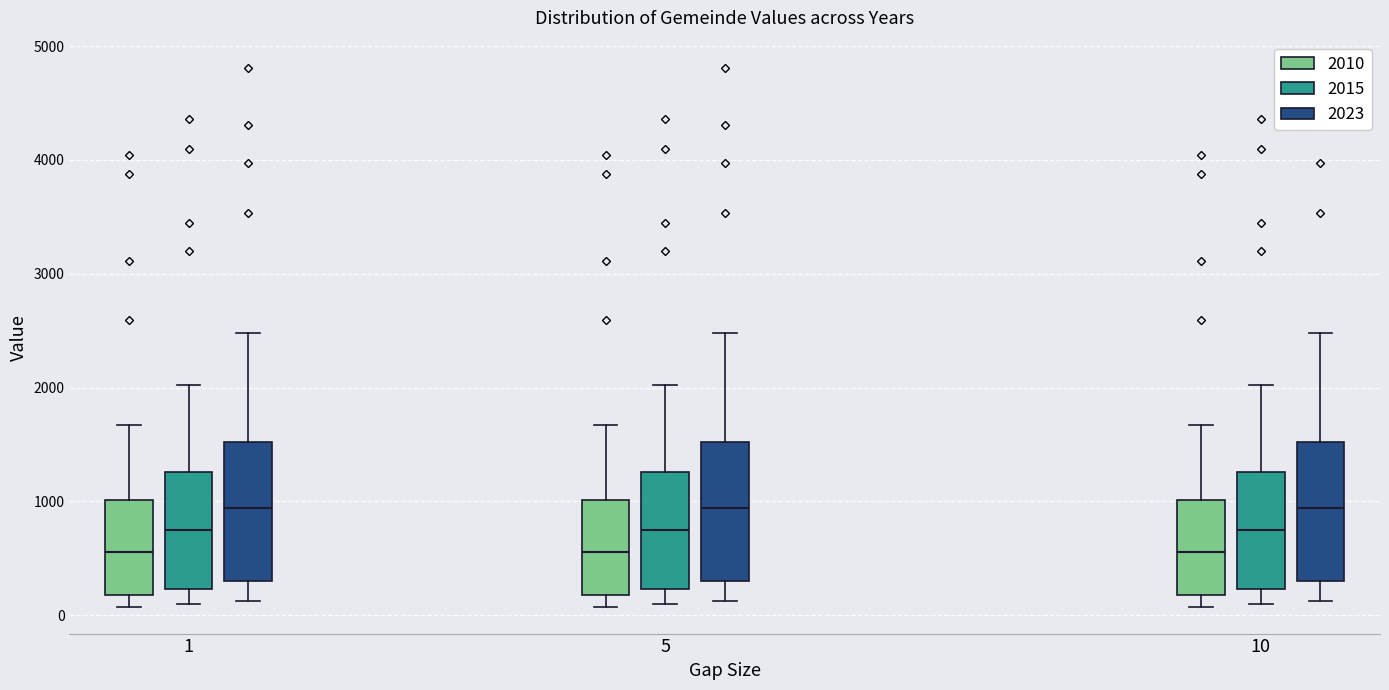

Reading left to right, read every box against the y-axis: the position of its median line, the range the box covers, and the ends of its whiskers. The values are not printed on the chart, so give them approximately, as read against the axis.

1 (2010): median 600, box 200 to 1000, whiskers 100 to 1700
1 (2015): median 800, box 200 to 1300, whiskers 100 to 2000
1 (2023): median 900, box 300 to 1500, whiskers 100 to 2500
5 (2010): median 600, box 200 to 1000, whiskers 100 to 1700
5 (2015): median 800, box 200 to 1300, whiskers 100 to 2000
5 (2023): median 900, box 300 to 1500, whiskers 100 to 2500
10 (2010): median 600, box 200 to 1000, whiskers 100 to 1700
10 (2015): median 800, box 200 to 1300, whiskers 100 to 2000
10 (2023): median 900, box 300 to 1500, whiskers 100 to 2500